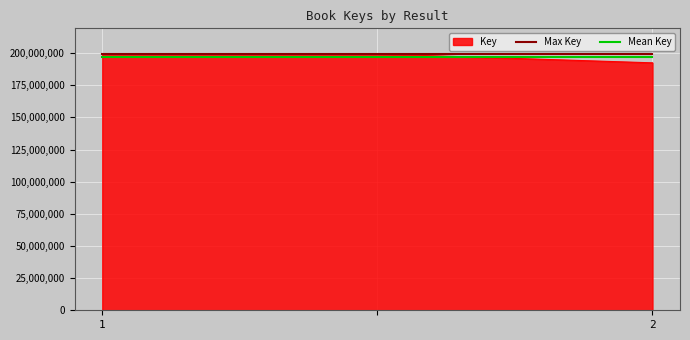

What is the highest value of the Key series?

199398787.0